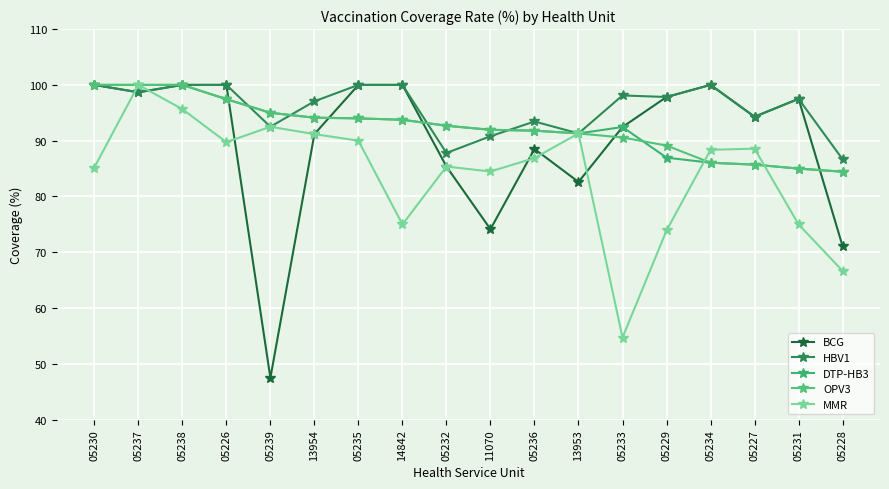

What is the sum of the MMR values at 13954 and 14842?

166.2